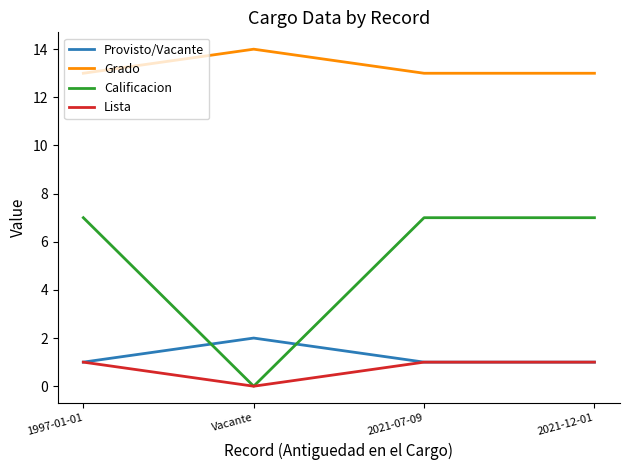

At which category does the chart reach its peak across all series?

Vacante